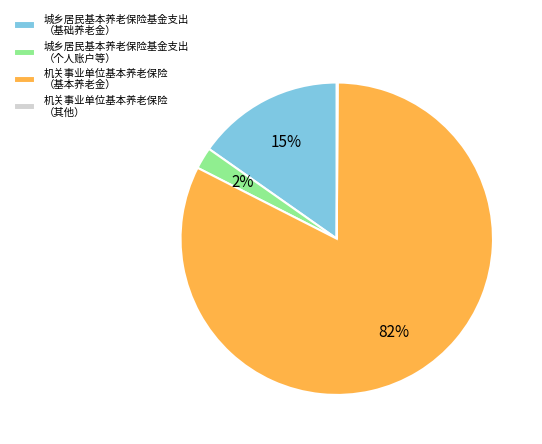

Combined, do 城乡居民基本养老保险基金支出 （基础养老金） and 城乡居民基本养老保险基金支出 （个人账户等） account for over 50%?

No